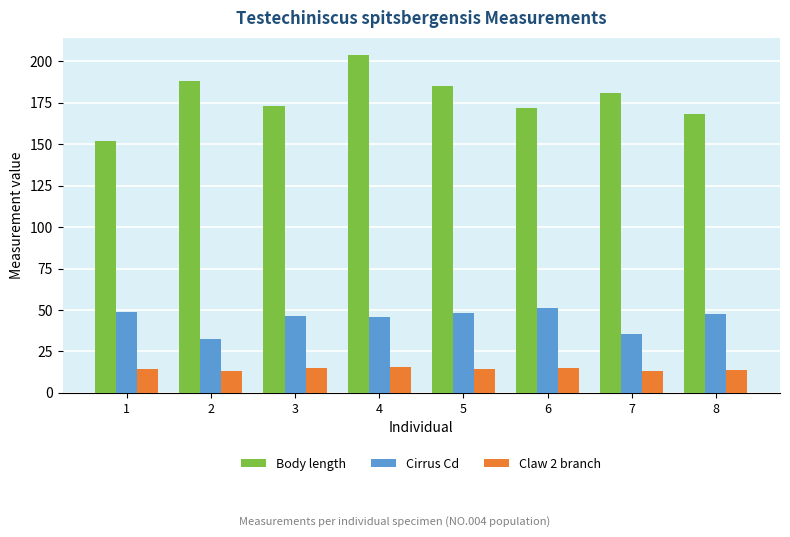

What is the difference between the maximum and minimum values in the Claw 2 branch series?

2.4